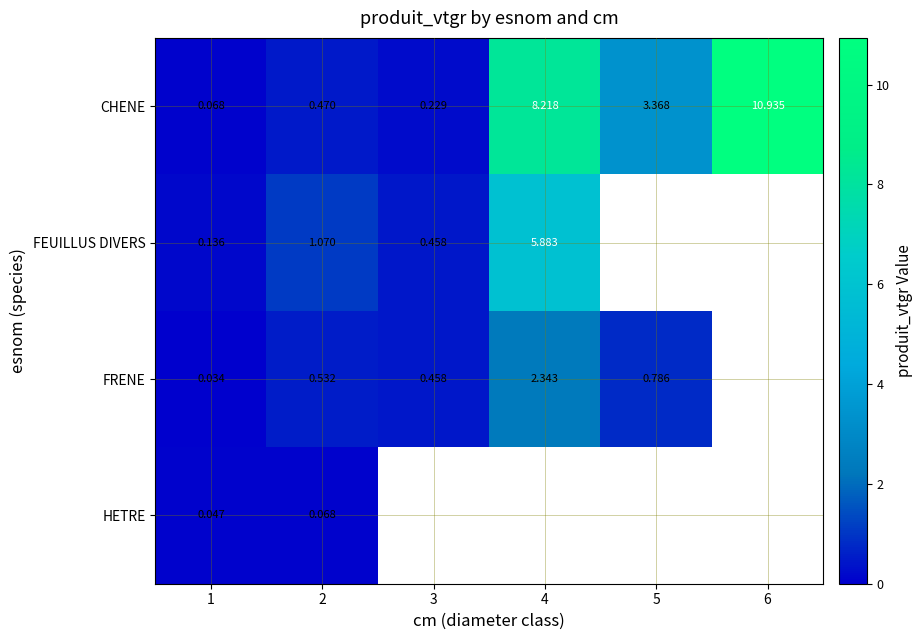

How many data points does each series have?

6